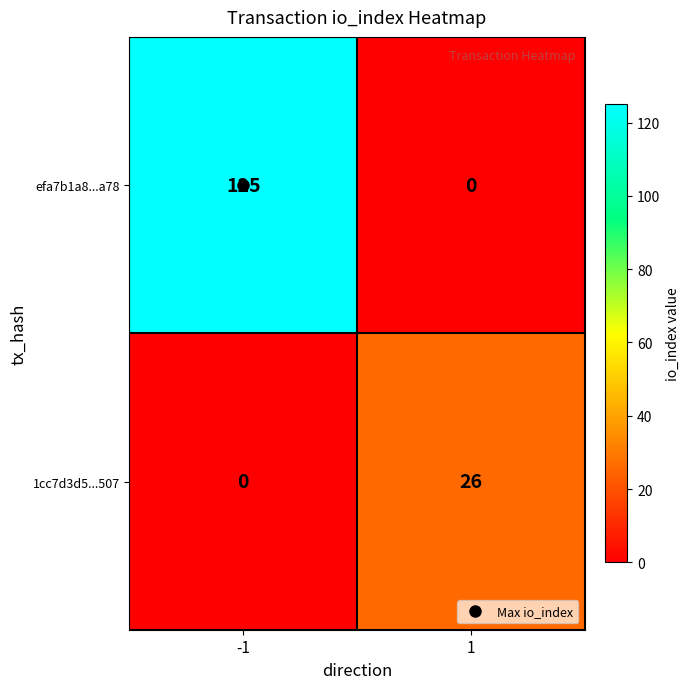

Rank the series at -1 from highest to lowest value.

efa7b1a8...a78, 1cc7d3d5...507